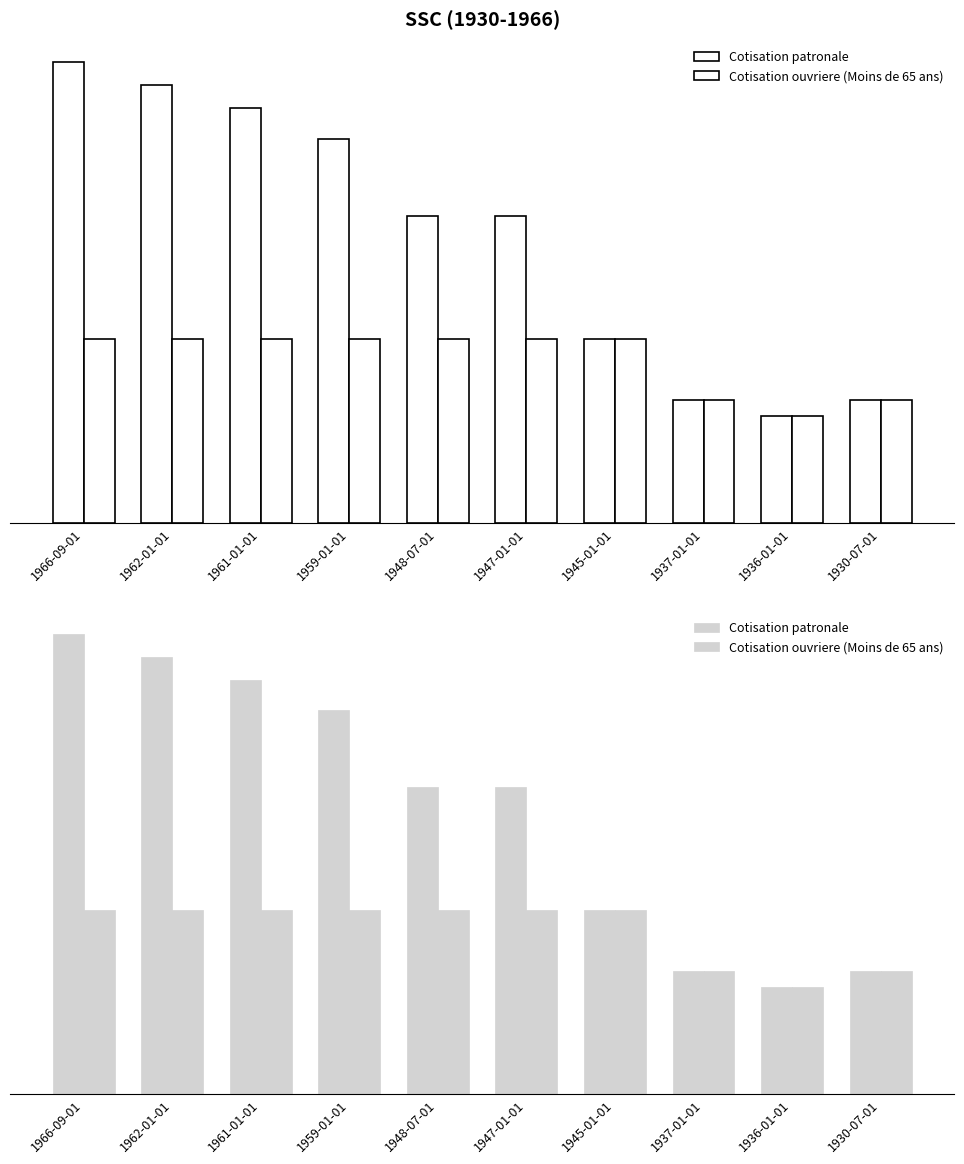

What position from the right is 1961-01-01?

8